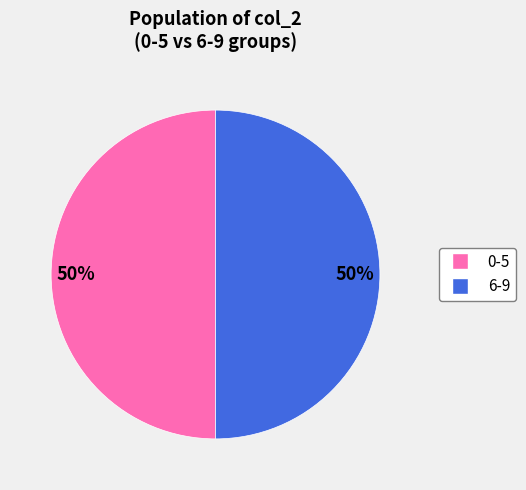

To the nearest percent, what is the combined percentage of 0-5 and 6-9?

100%